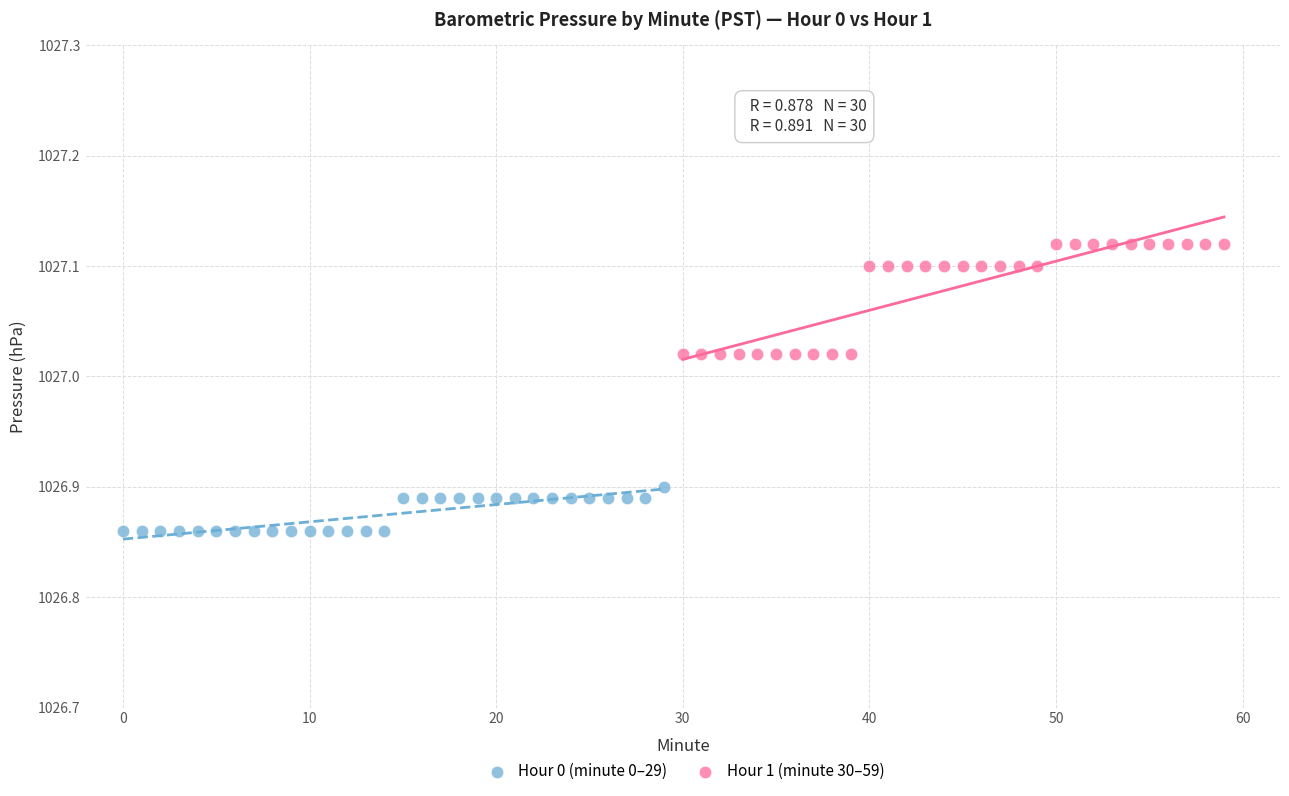

Which series reaches the maximum Y coordinate?

Hour 1 (minute 30–59)